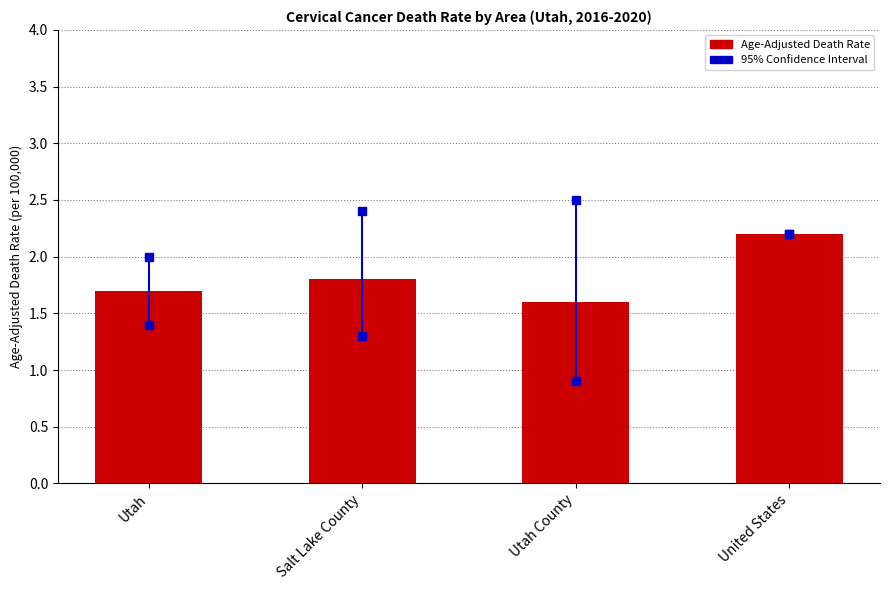

What is the minimum value shown in the chart?

1.6